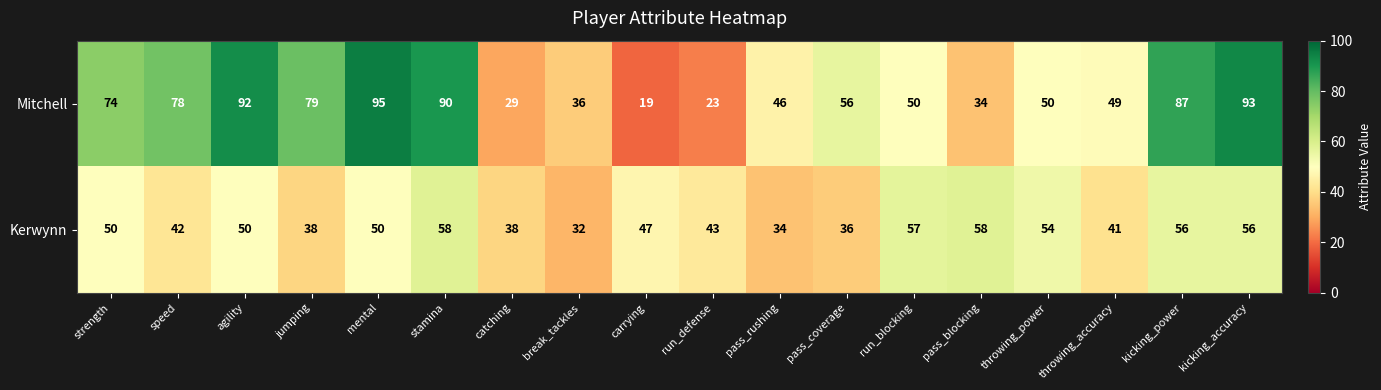

Which category has the lowest value across all series?

carrying